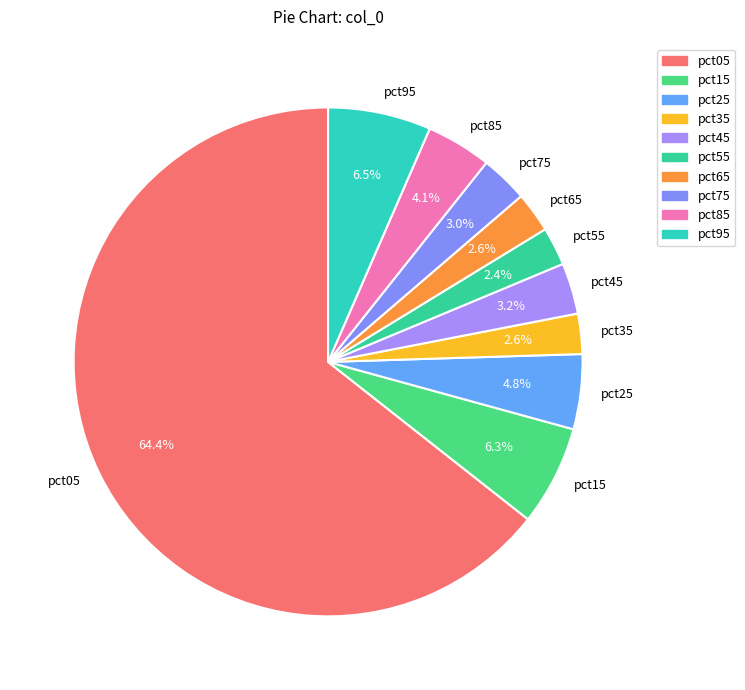

Does pct05 account for over 50% of the chart?

Yes